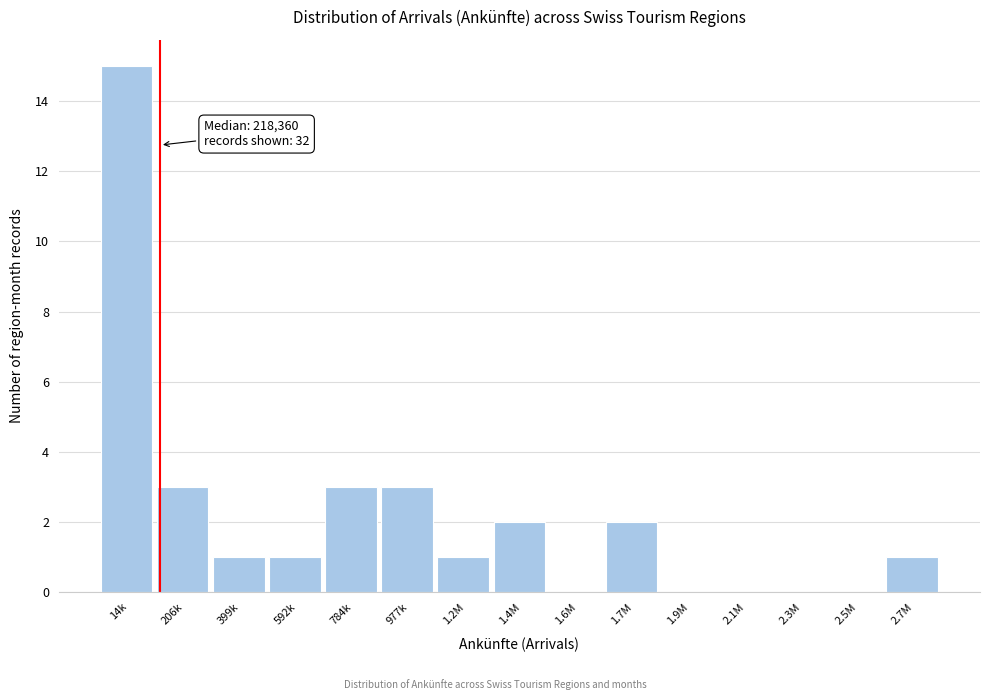

Reading right to left, list all the values displayed in this chart.

2.7M=1	2.5M=0	2.3M=0	2.1M=0	1.9M=0	1.7M=2	1.6M=0	1.4M=2	1.2M=1	977k=3	784k=3	592k=1	399k=1	206k=3	14k=15